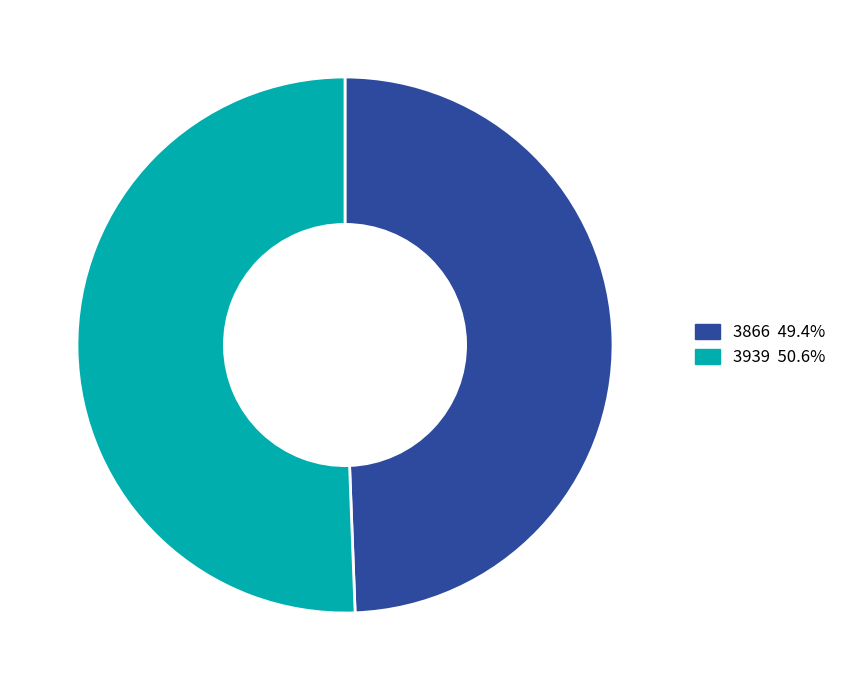

Rank the categories by value from lowest to highest.

3866, 3939